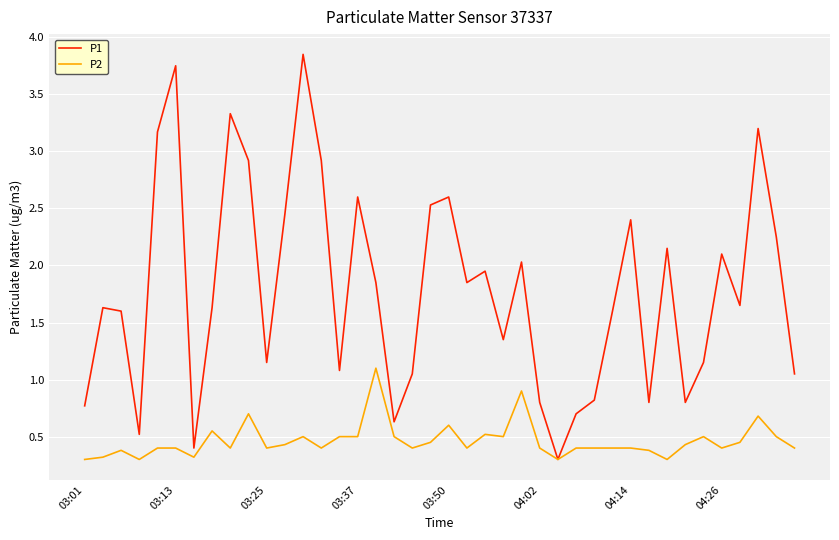

Rank the series by their average value, from highest to lowest.

P1, P2